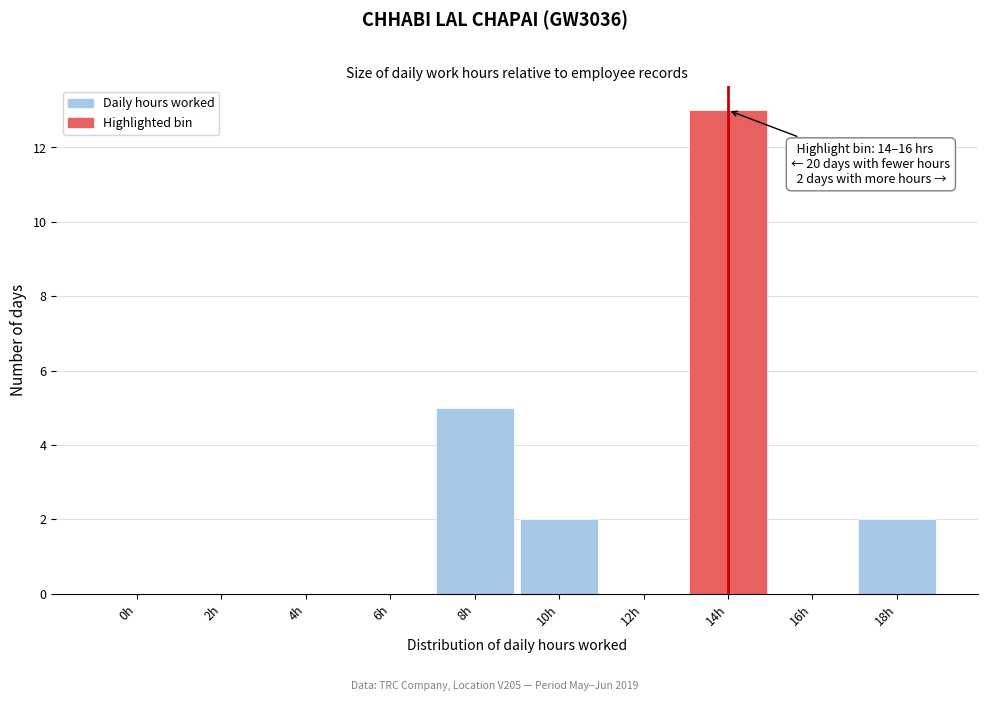

Reading left to right, what are all the values shown in this chart?

0h=0	2h=0	4h=0	6h=0	8h=5	10h=2	12h=0	14h=13	16h=0	18h=2